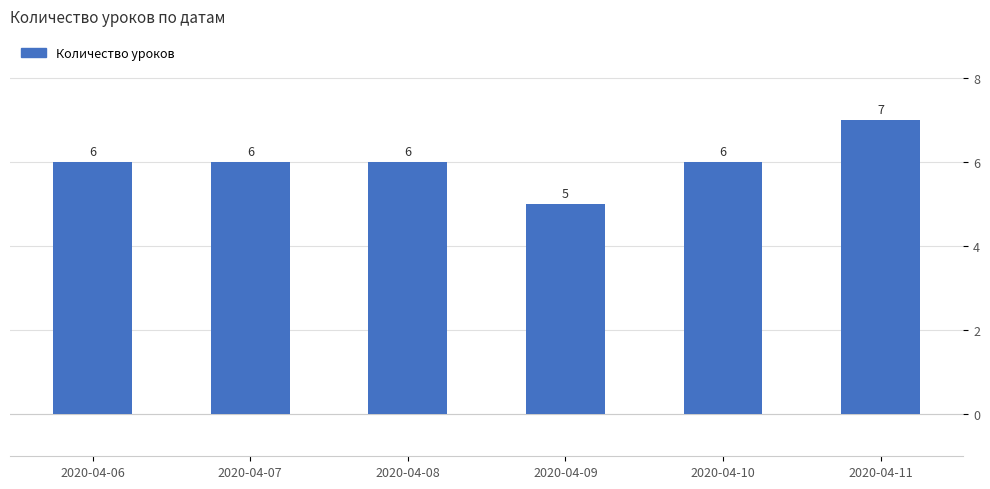

What is the average value?

6